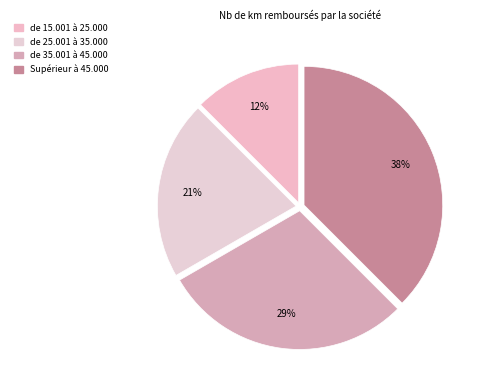

What is the smallest slice in the pie chart?

de 15.001 à 25.000